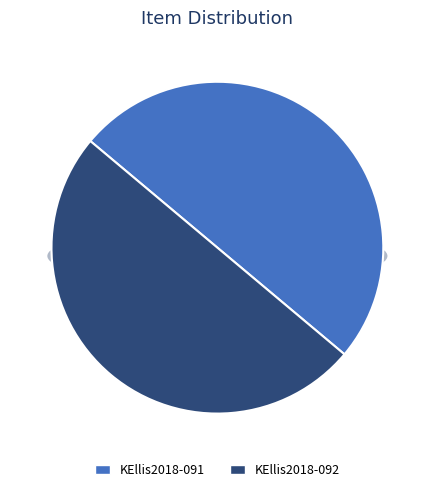

To the nearest percent, what is the average slice percentage?

50%